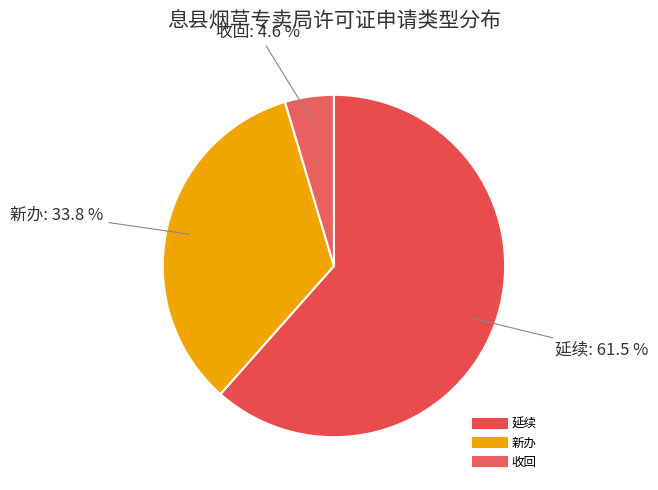

Rank the categories by value from highest to lowest.

延续, 新办, 收回